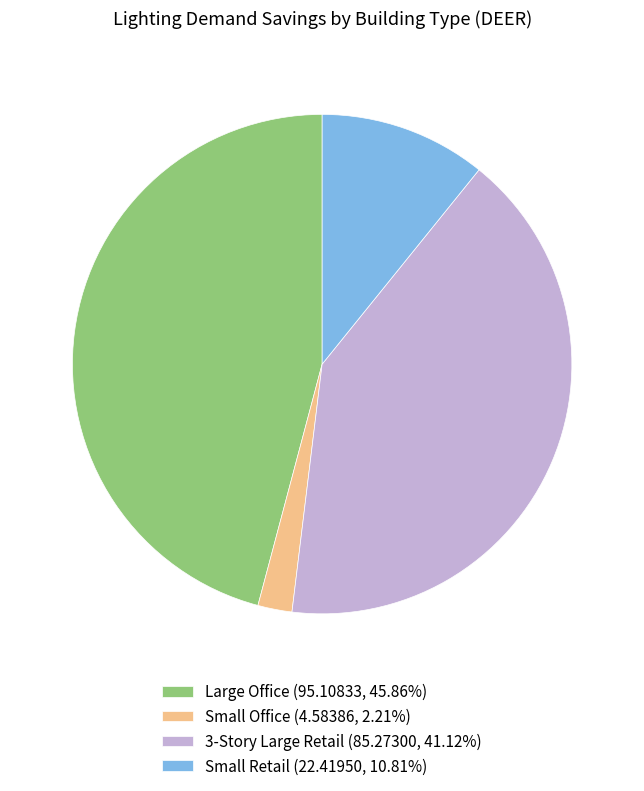

Is it true that Small Retail is 19% of the pie?

False